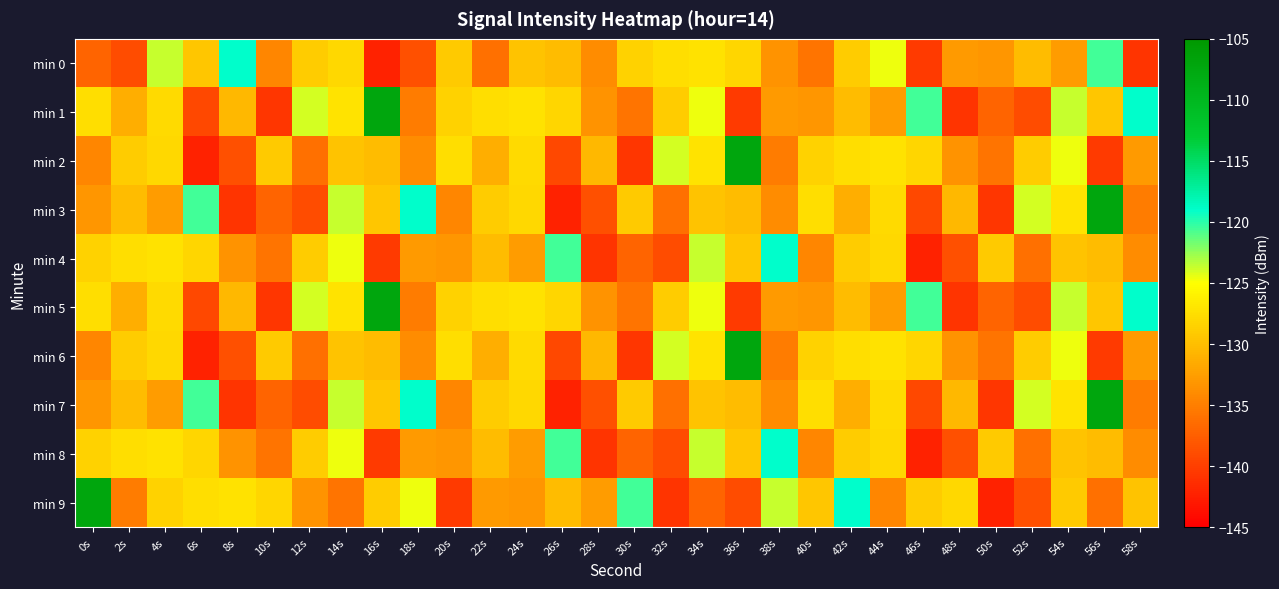

Rank the series at 44s from lowest to highest value.

min 9, min 1, min 5, min 4, min 8, min 3, min 7, min 2, min 6, min 0